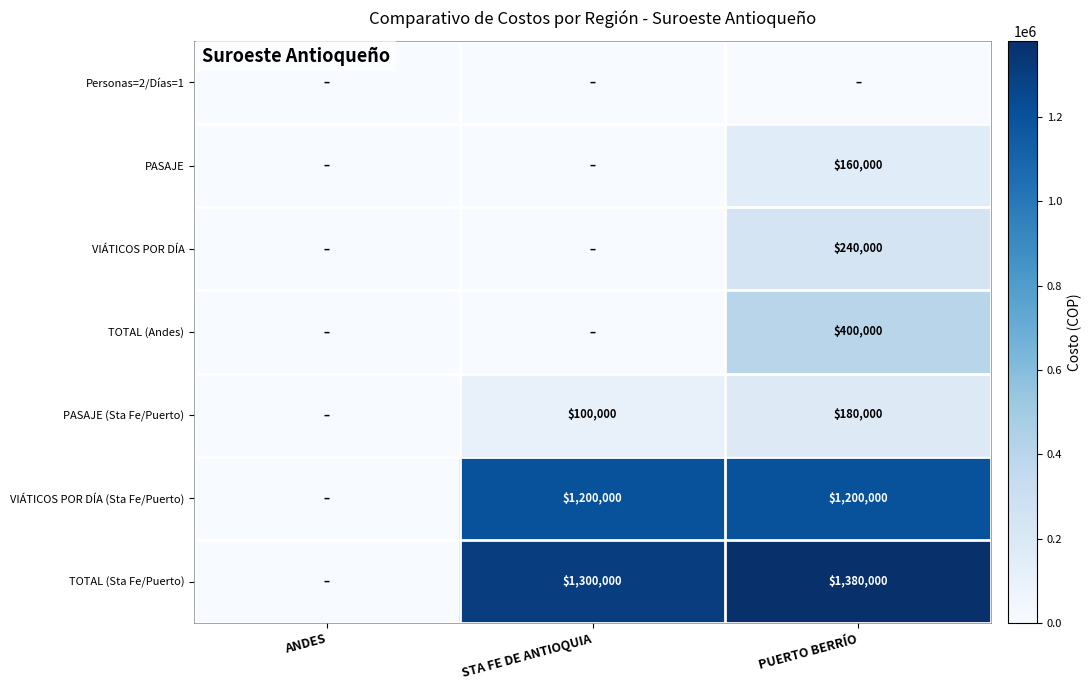

The value of VIÁTICOS POR DÍA (Sta Fe/Puerto) at STA FE DE ANTIOQUIA is 1568316. True or false?

False